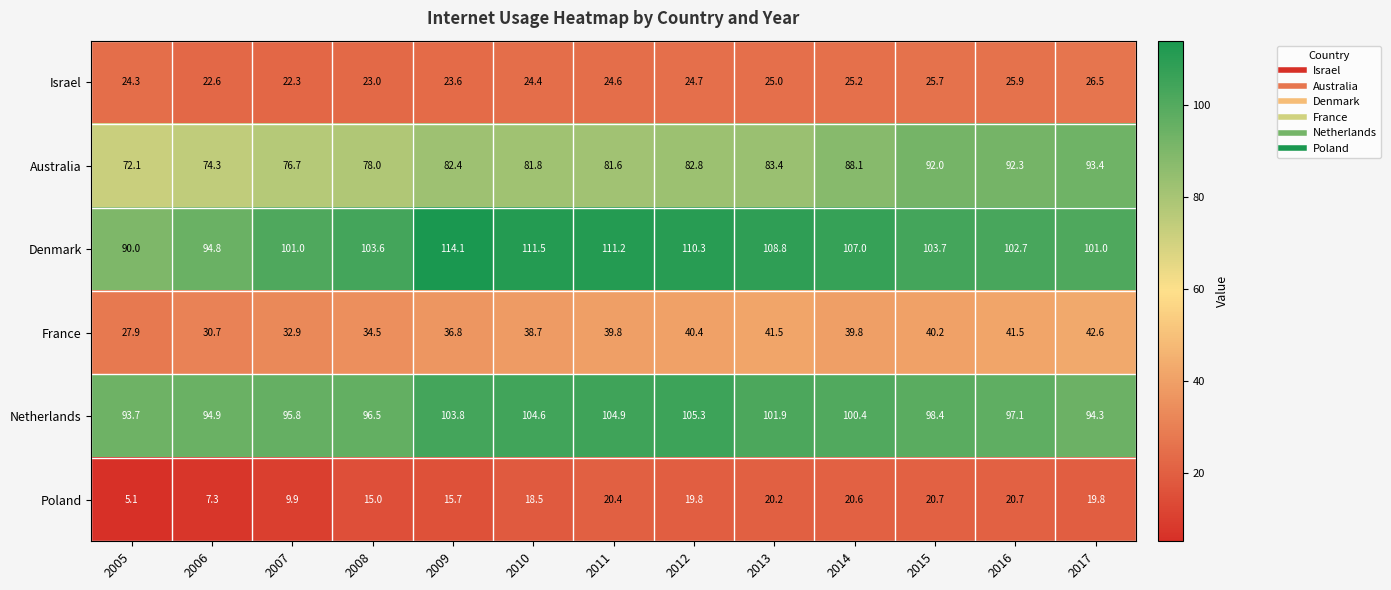

Which category has the lowest value in the Denmark series?

2005